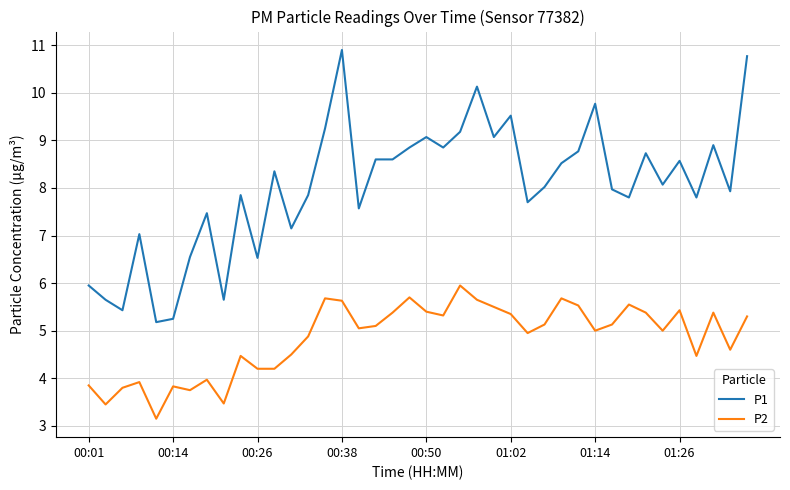

Which series has the widest spread of values?

P1